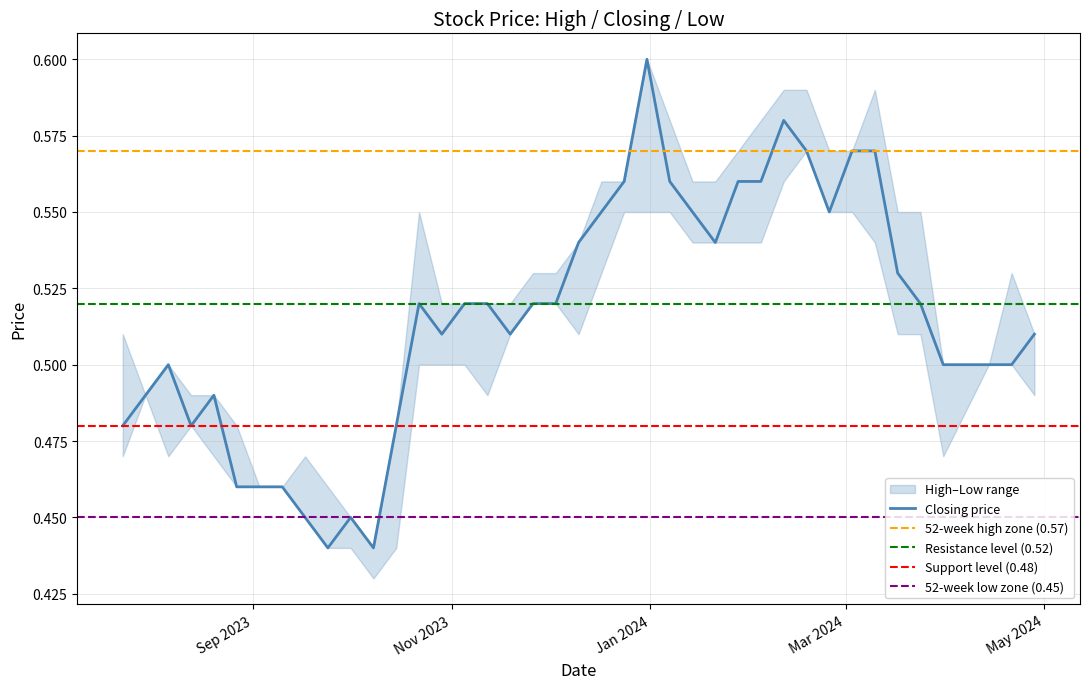

The value of Low at 06/08/2023 is 0.2. True or false?

False